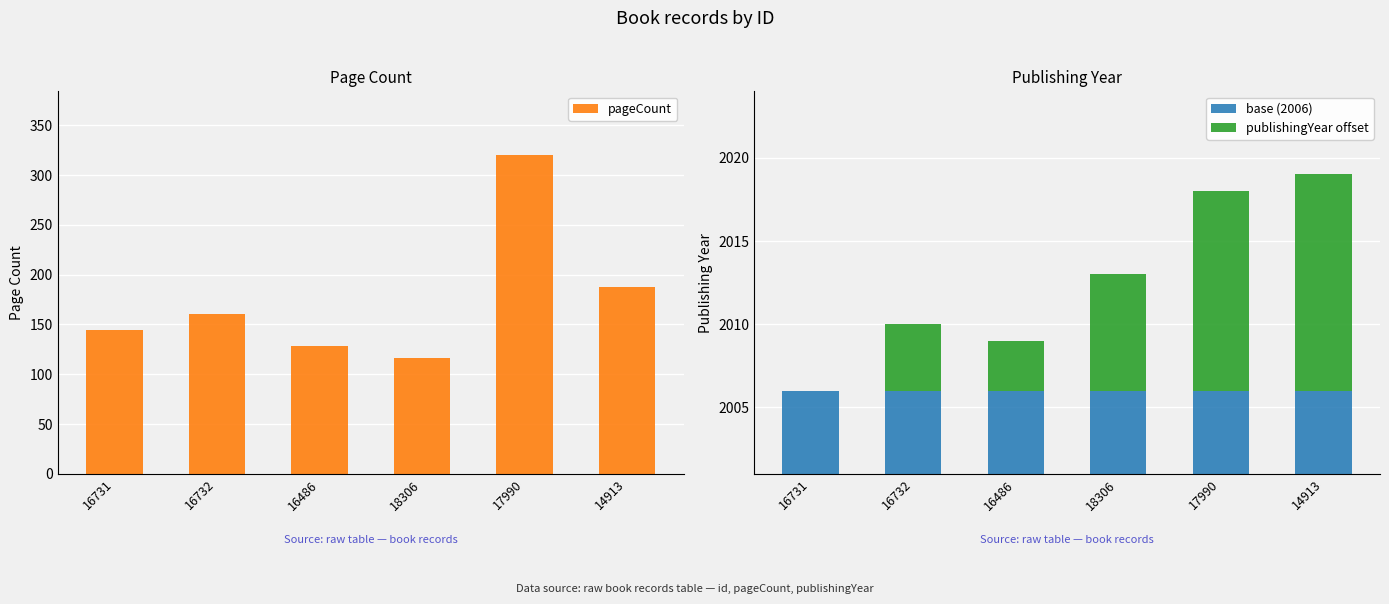

At which label does publishingYear offset reach its minimum?

16731